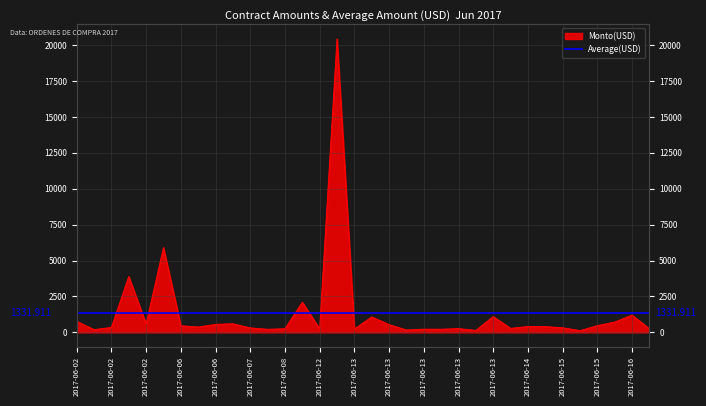

What is the difference between the maximum and minimum values?

20310.0